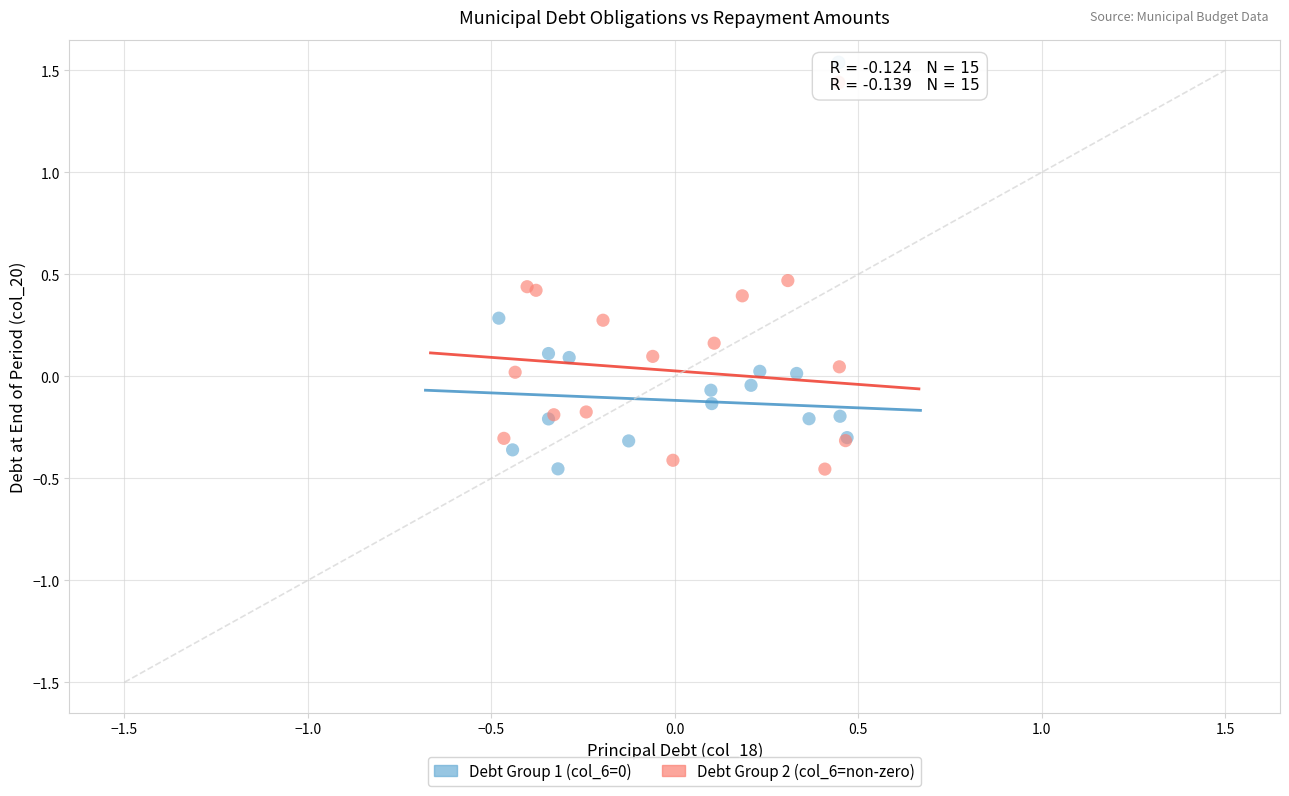

Which series reaches the maximum Y coordinate?

Debt Group 2 (col_6=non-zero)